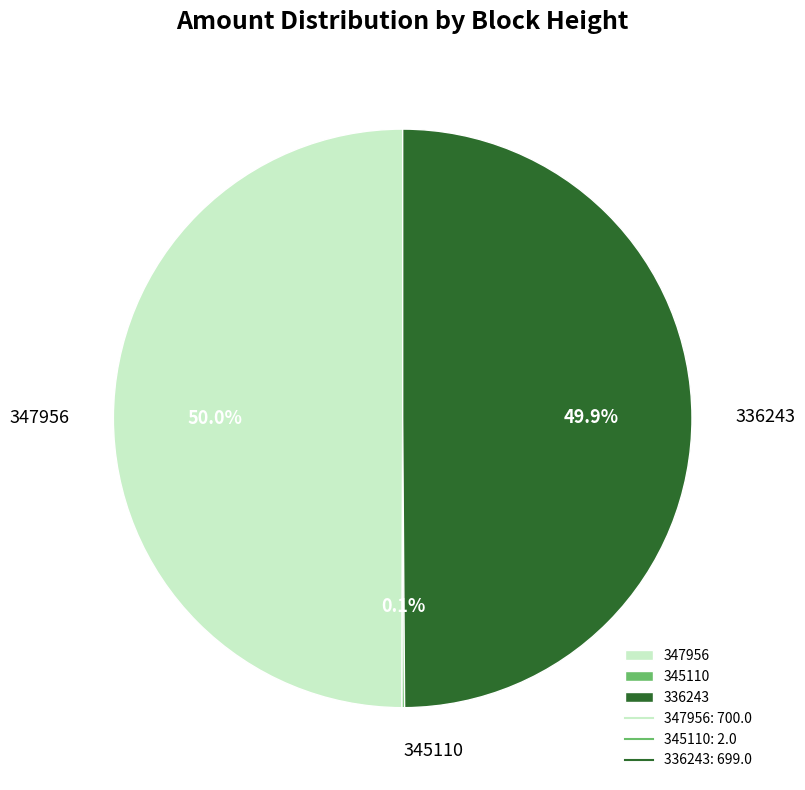

Is the sum of 336243 and 347956 greater than half?

Yes